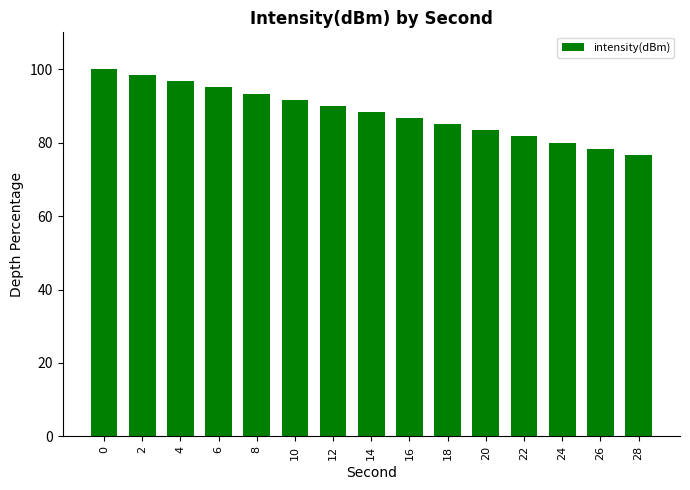

How many values are below 88?

7